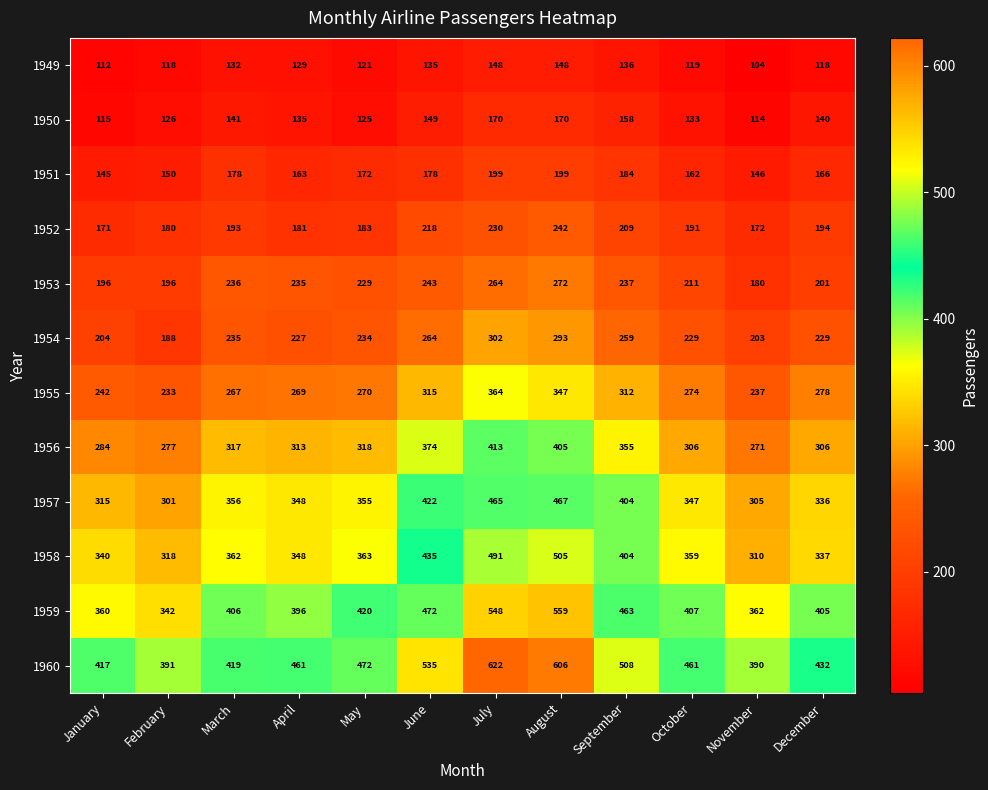

What is the spread (max minus min) of values at January?

305